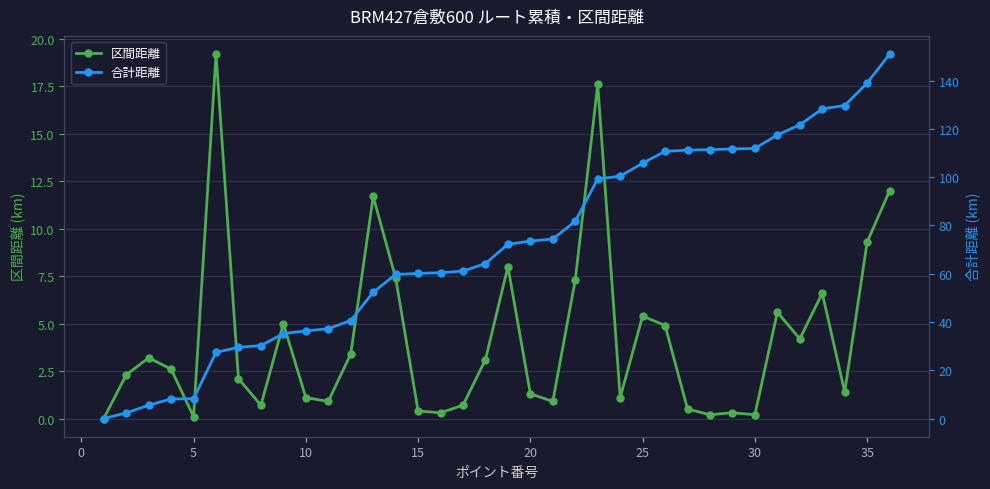

Where is the first local minimum for 区間距離?

5